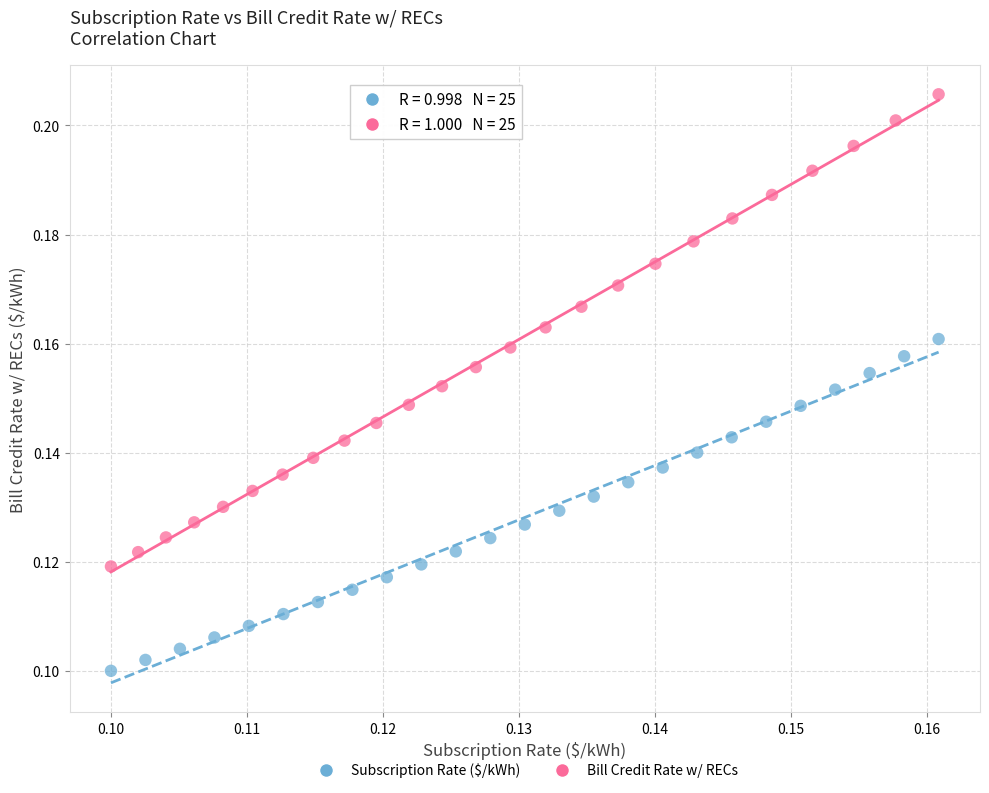

Which series contains the highest Y value?

Bill Credit Rate w/ RECs